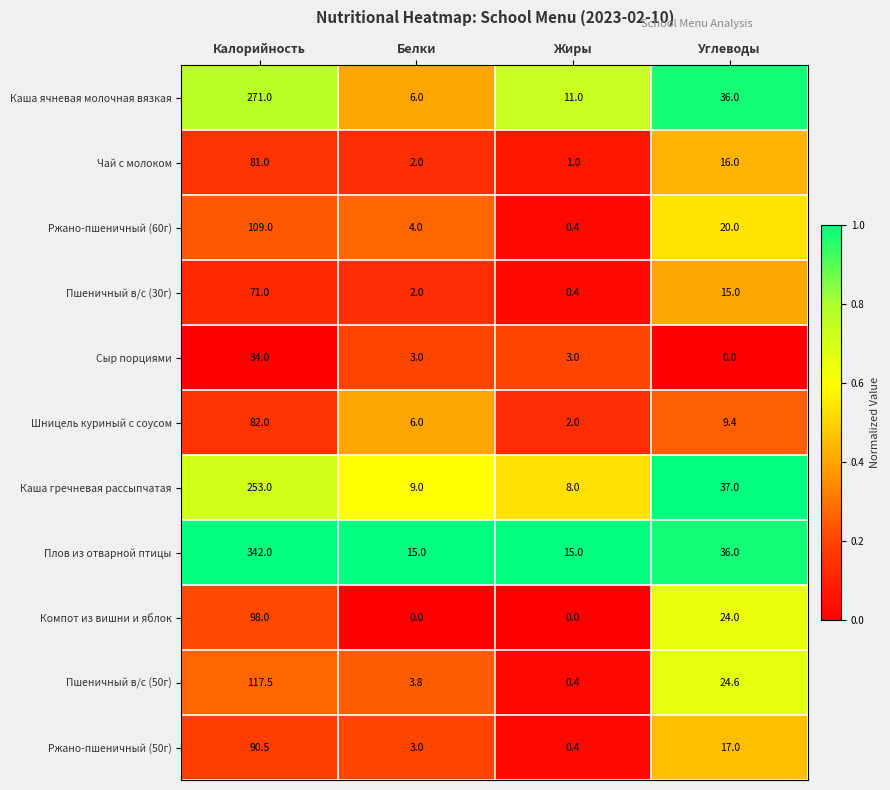

What is the total value across all series at Углеводы?

235.0